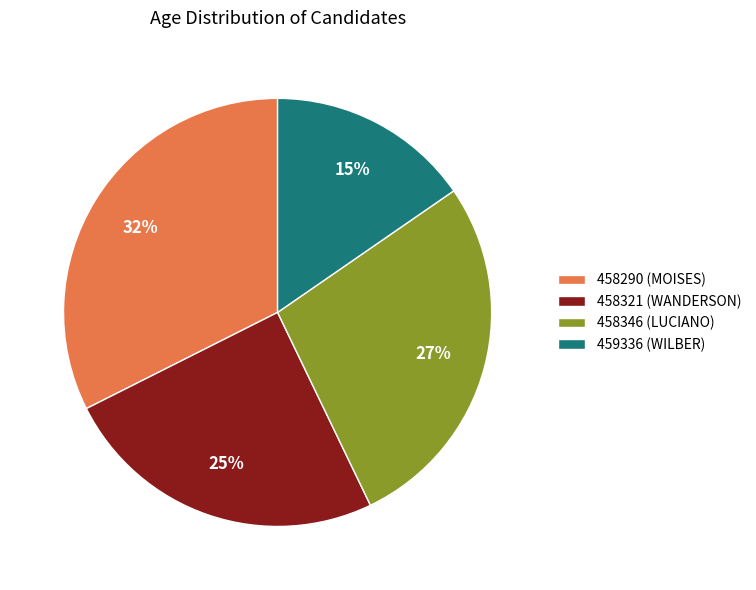

Is there a majority slice in this chart?

No